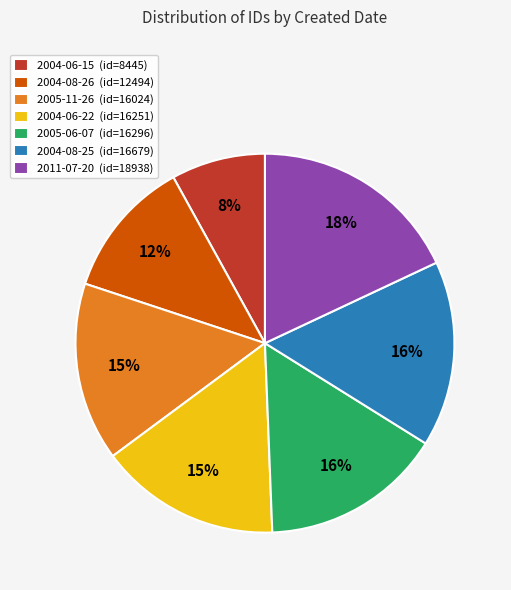

What percentage is the 2011-07-20 slice, to the nearest percent?

18%